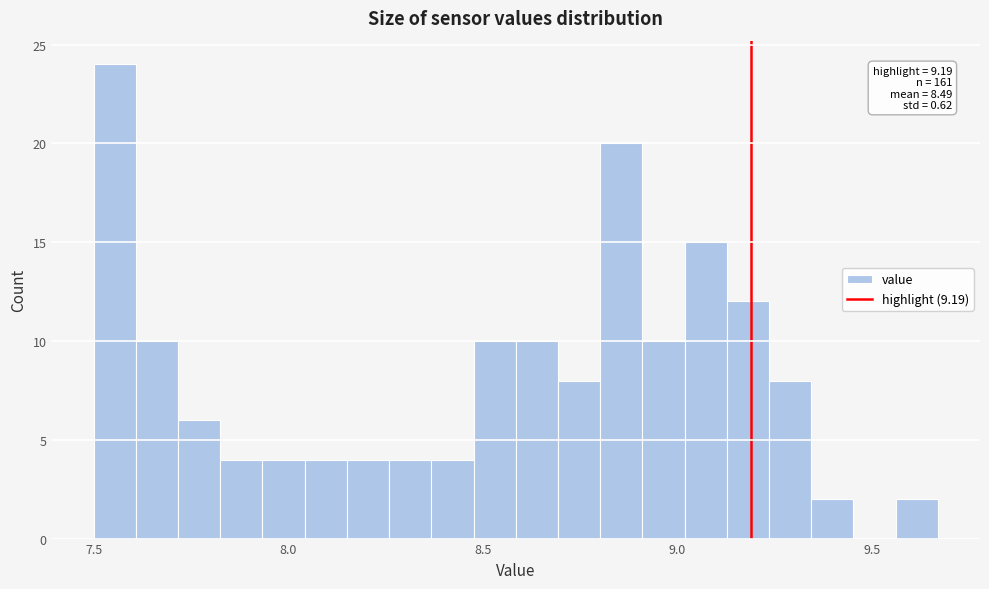

Around what value on the x-axis is the tallest bar? Give the approximate position of its centre, as read against the axis.

7.55